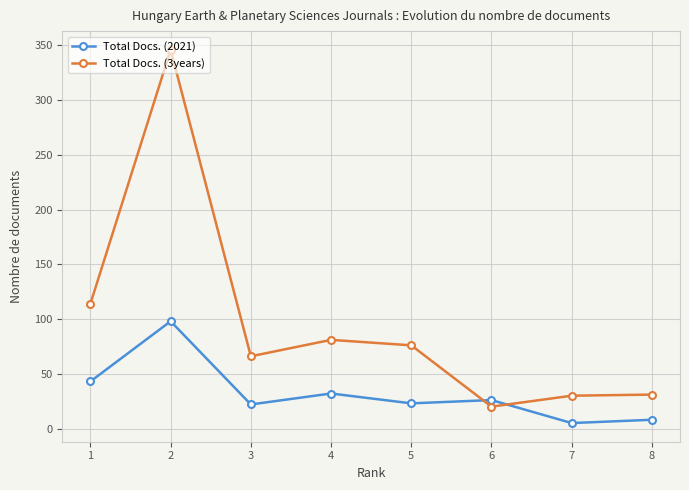

How many lines are shown in the chart?

2